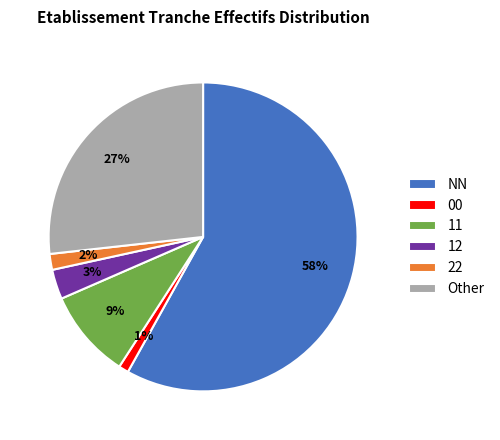

Count the number of slices in the pie.

6